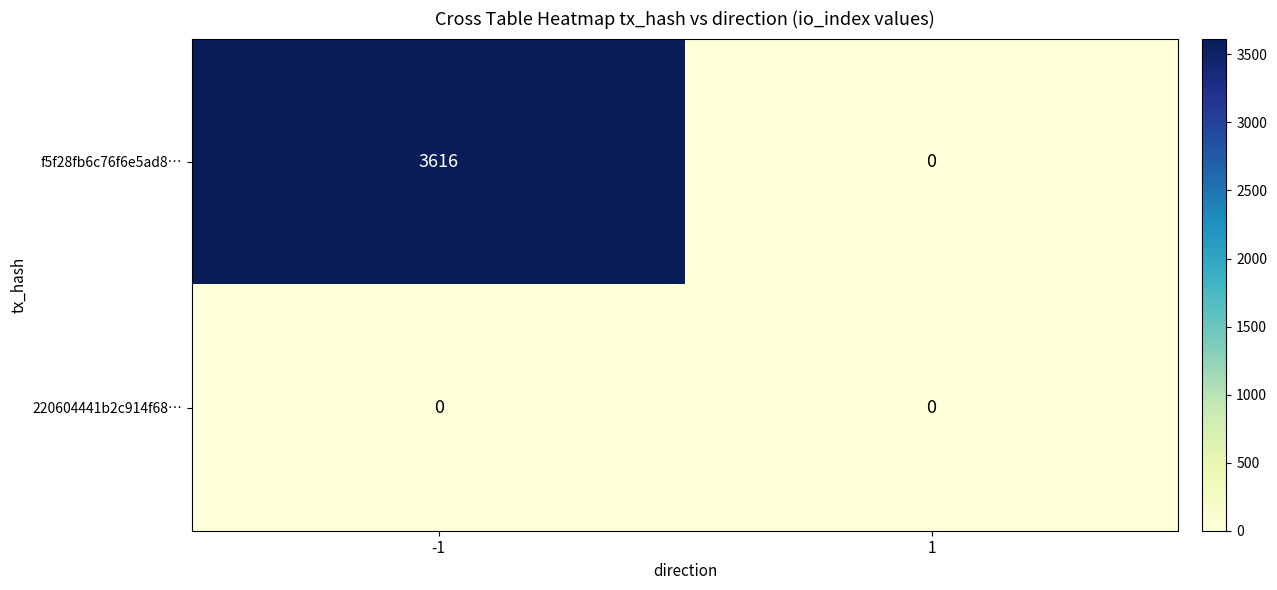

At how many categories does at least one series exceed 810?

1